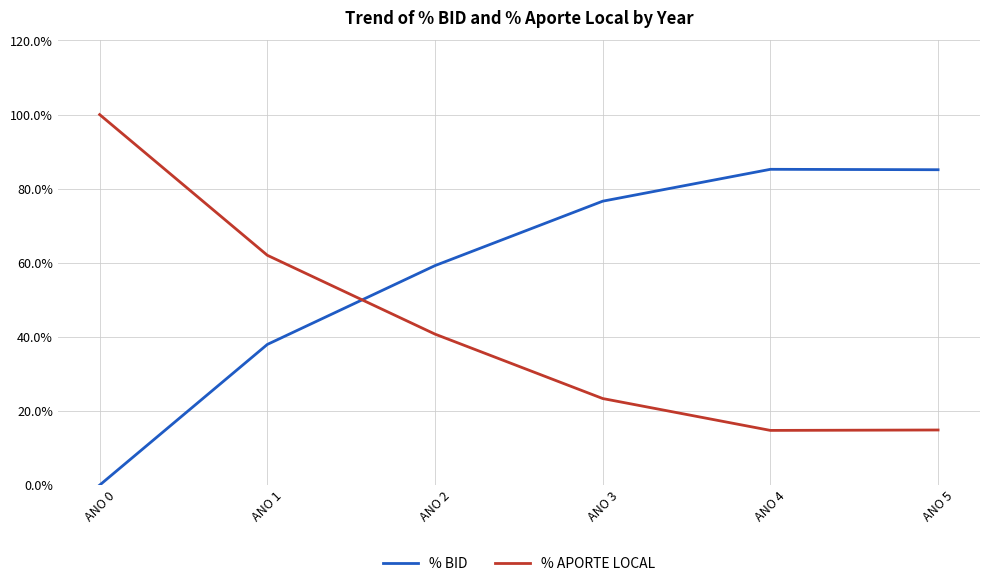

What is the difference between the maximum and second lowest values in the % APORTE LOCAL series?

85.1